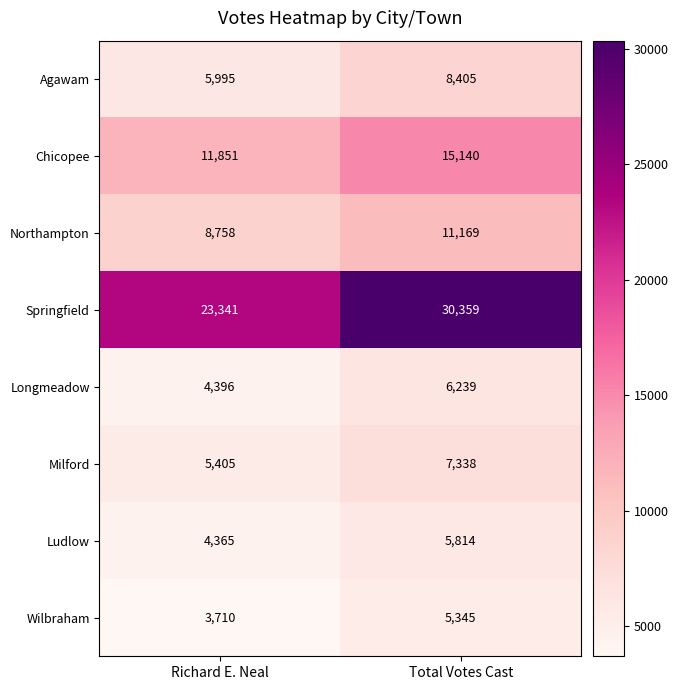

What is the minimum value shown in the chart?

3710